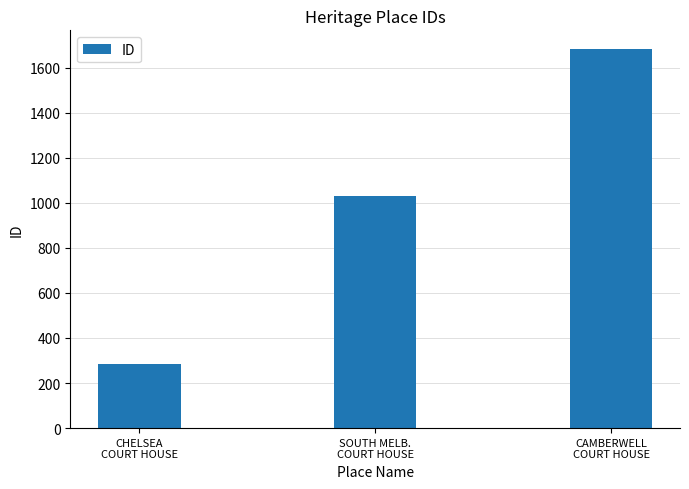

What is the minimum value shown in the chart?

284